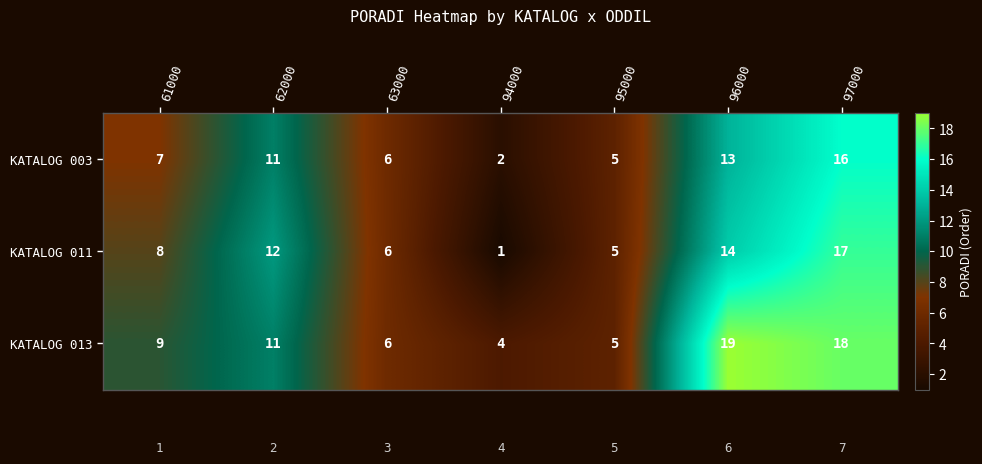

Is the value of KATALOG 003 at 97000 greater than the value of KATALOG 011 at 95000?

Yes